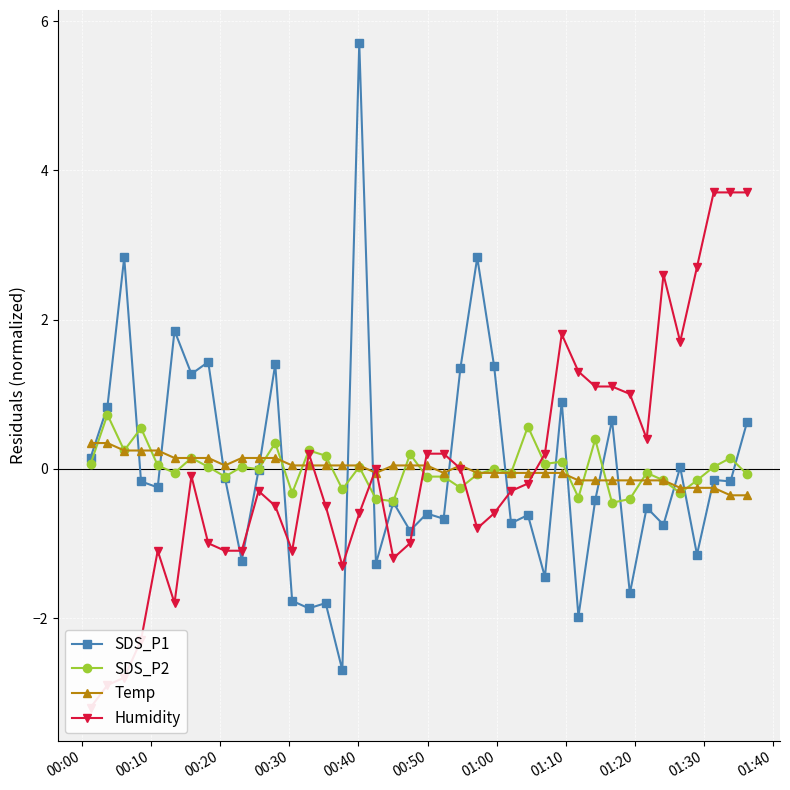

What is the minimum value for SDS_P2?

-0.5